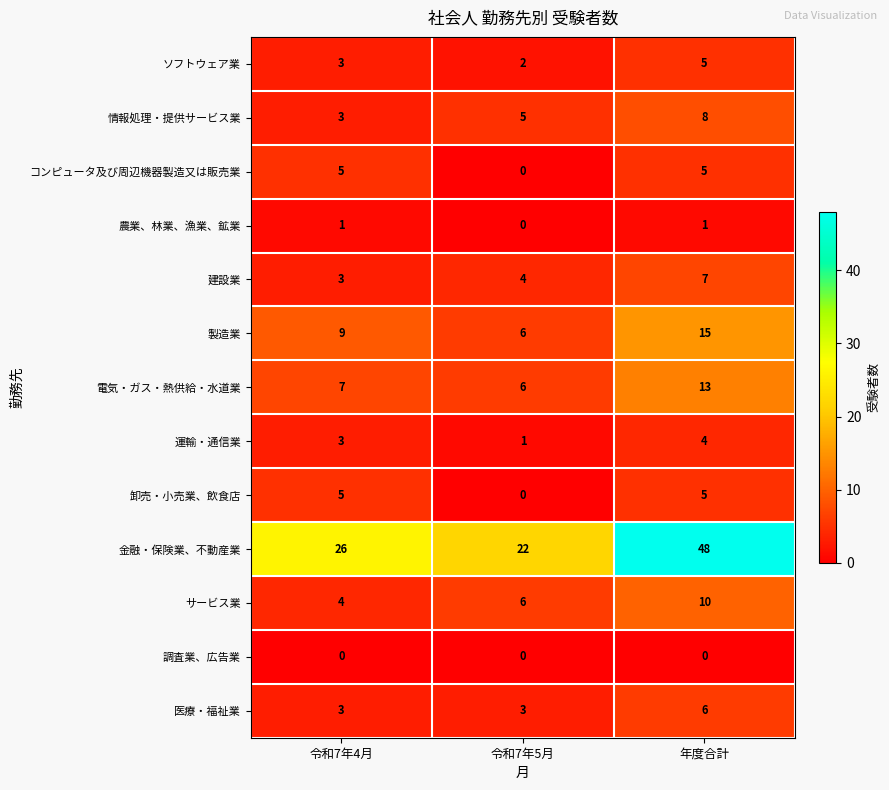

At which label is コンピュータ及び周辺機器製造又は販売業 closest to 2?

令和7年5月